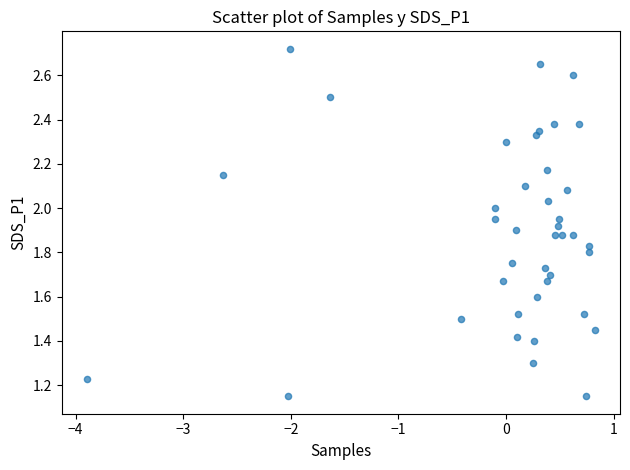

What is the range of Y values (max minus min)?

1.6